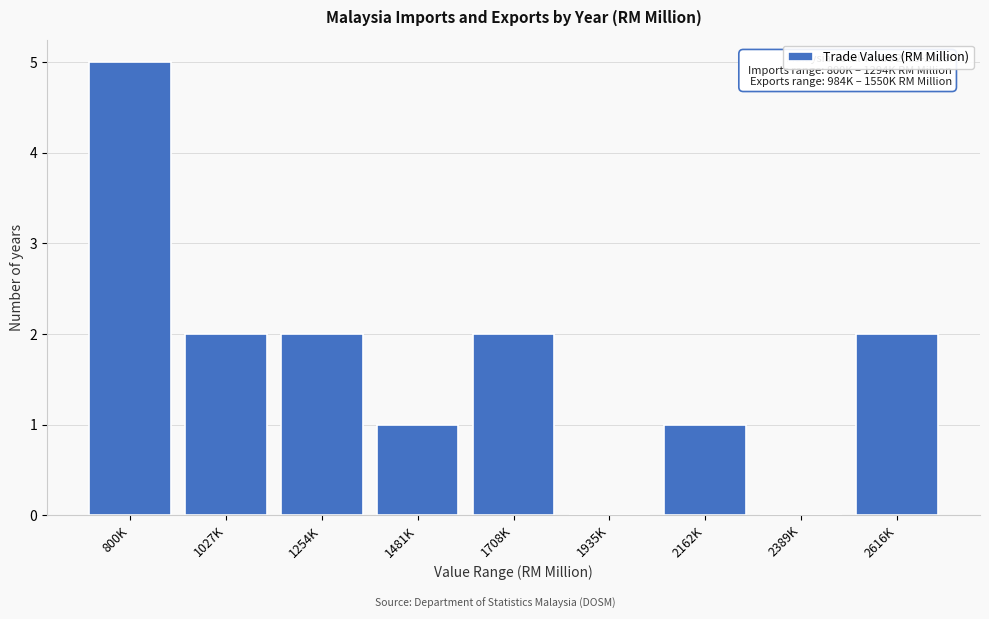

Reading left to right, list all the values displayed in this chart.

800K=5	1027K=2	1254K=2	1481K=1	1708K=2	1935K=0	2162K=1	2389K=0	2616K=2